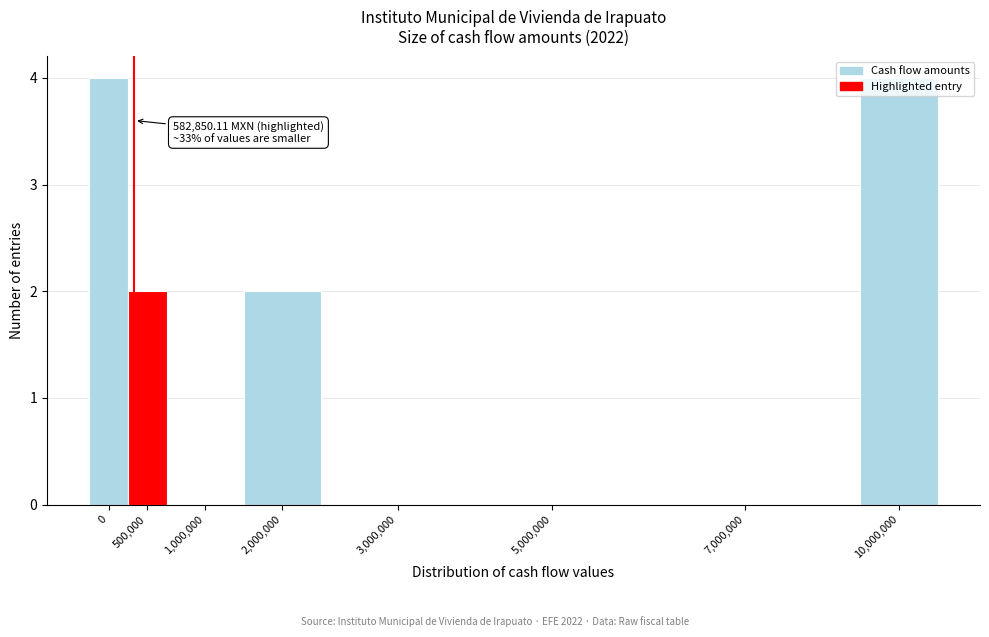

True or false: the data shows 2 at 2,000,000.

True